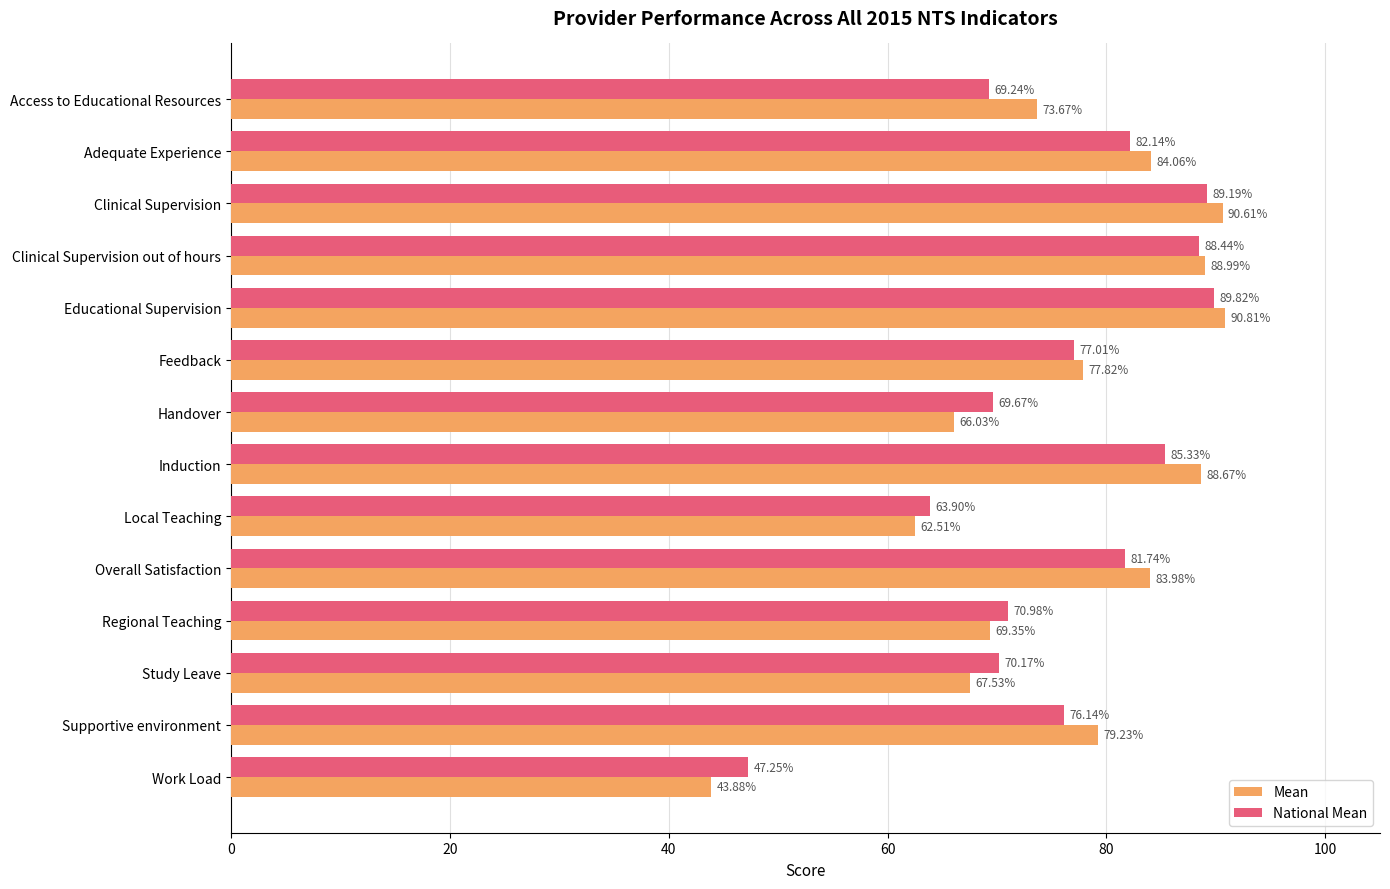

What is the spread (max minus min) of values at Induction?

3.3